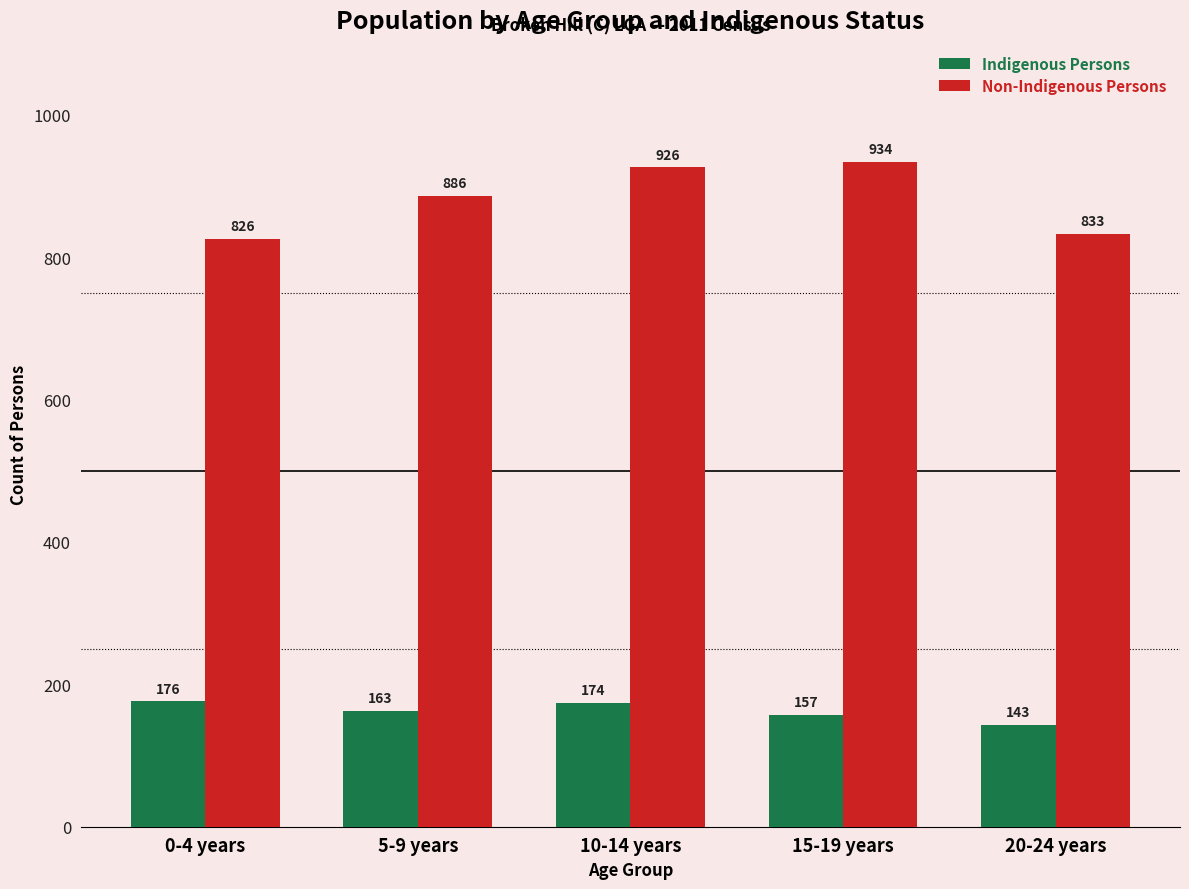

At which label does Indigenous Persons reach its minimum?

20-24 years